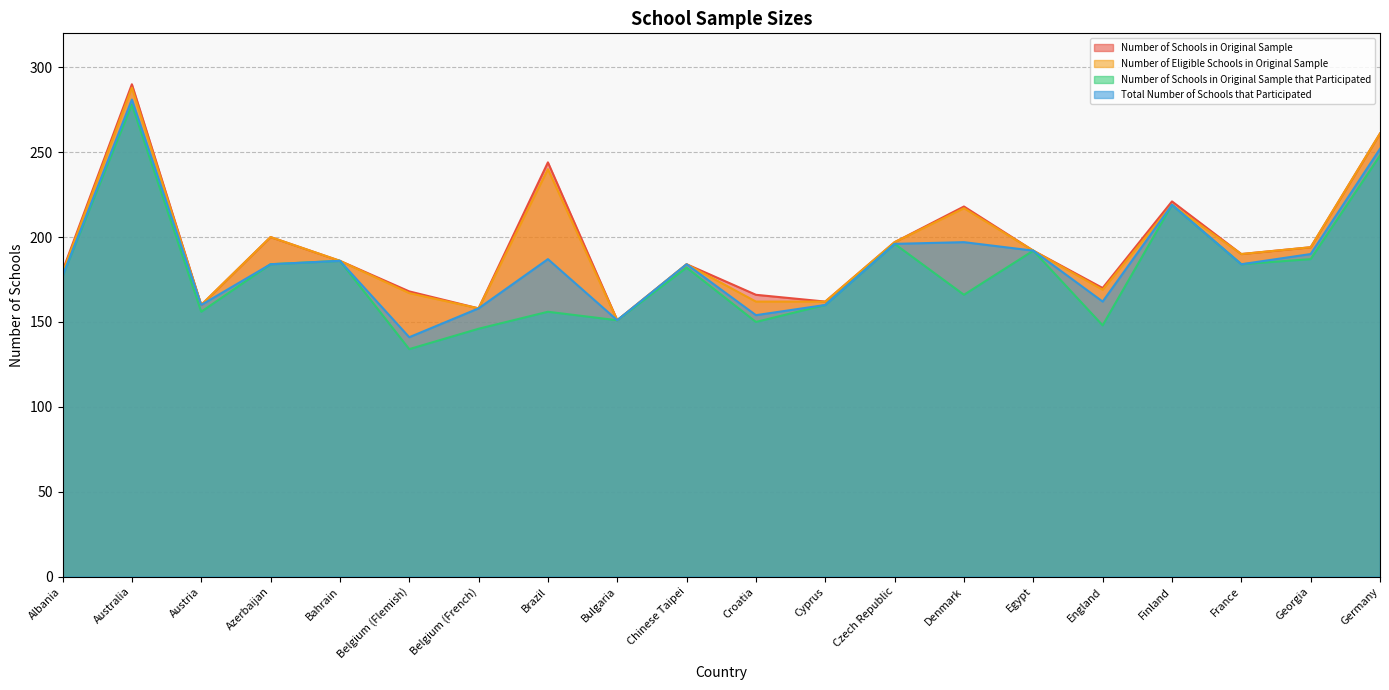

The value of Number of Eligible Schools in Original Sample at Denmark is 217. True or false?

True